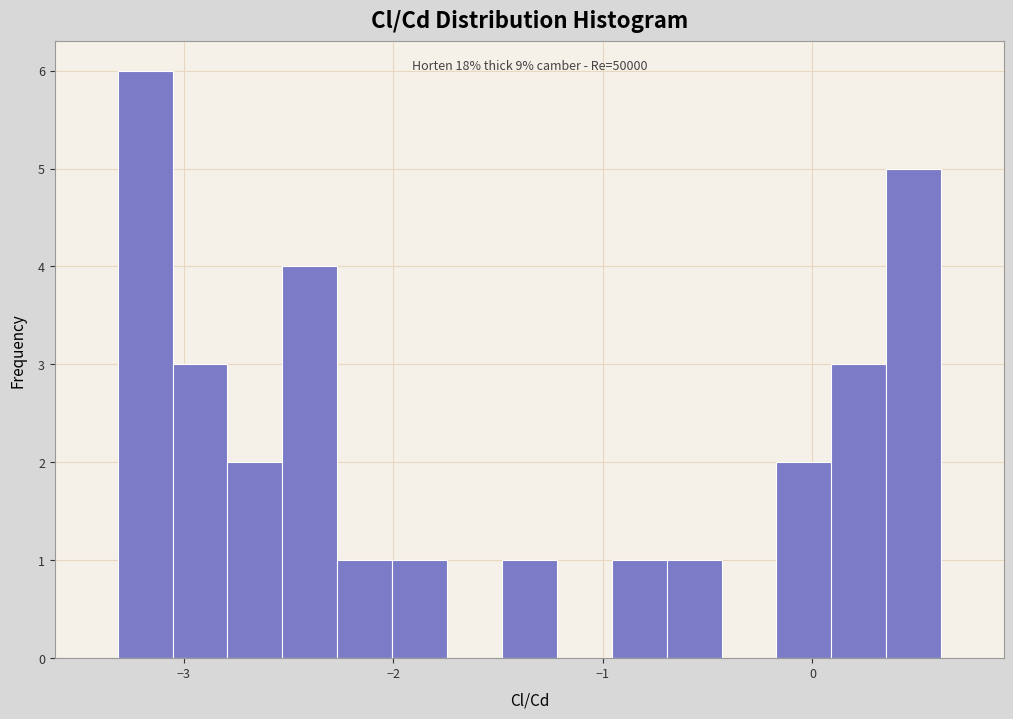

Read against the x-axis, roughly where is the centre of the tallest bar?

-3.2